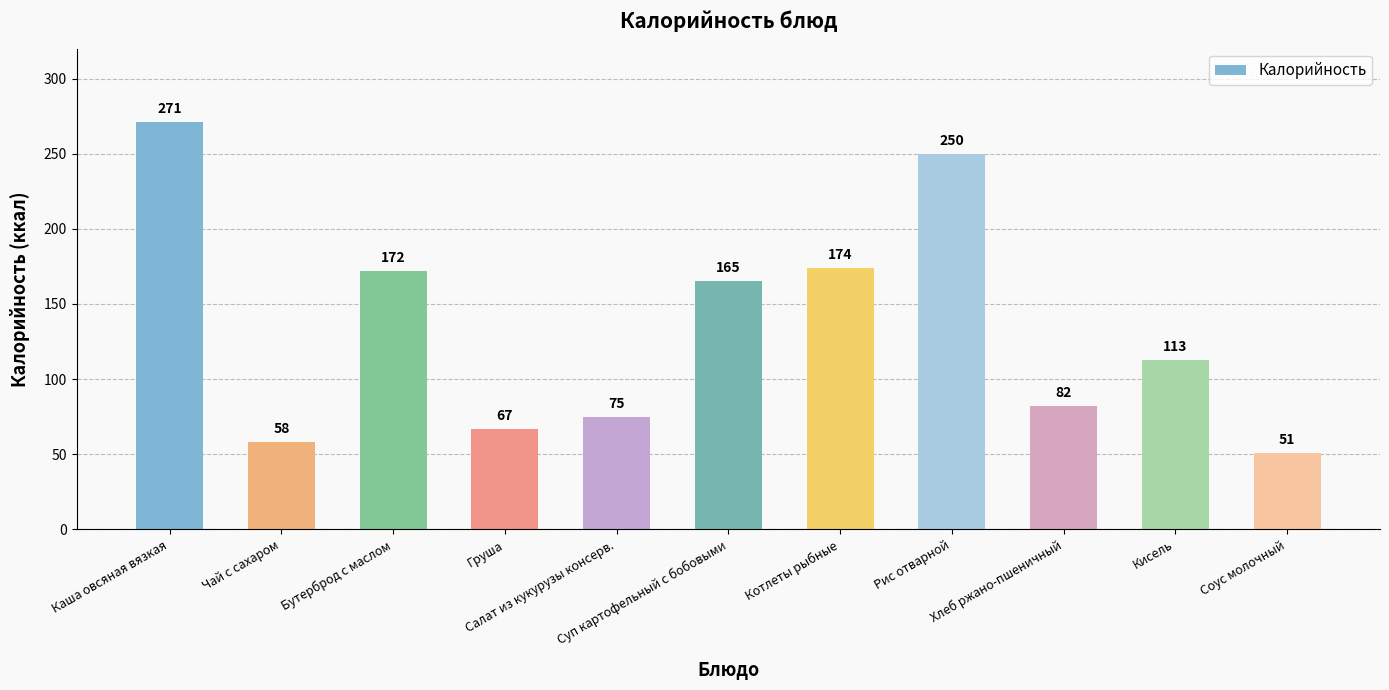

What is the ratio of the value at Чай с сахаром to the value at Каша овсяная вязкая?

0.2